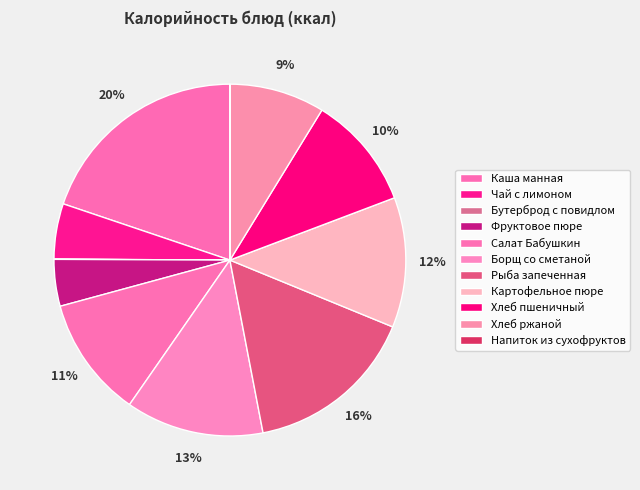

What is the change in value from Фруктовое пюре to Картофельное пюре?

+85.7